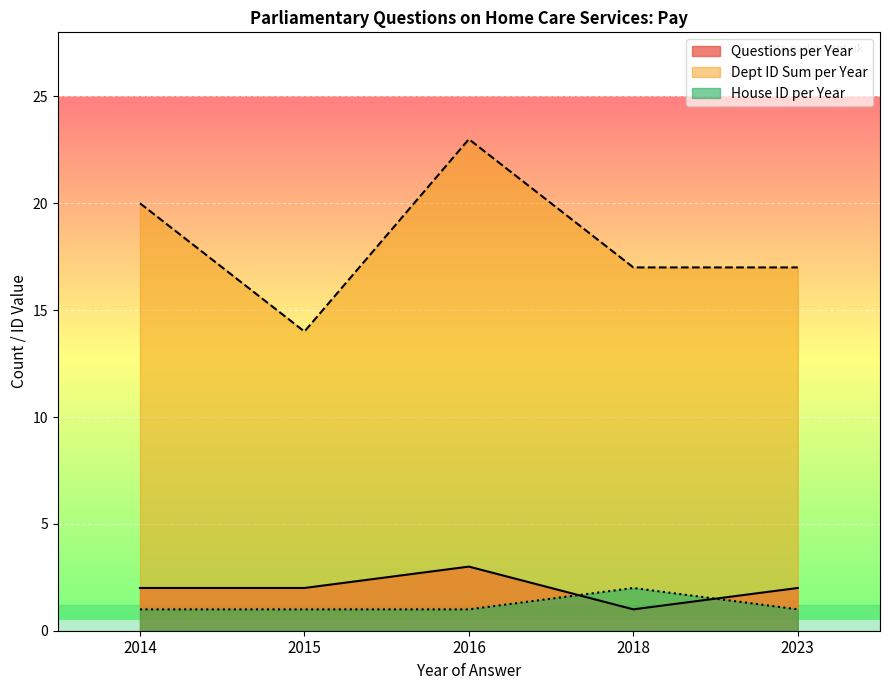

The value of Dept ID Sum per Year at 2014 is 20. True or false?

True